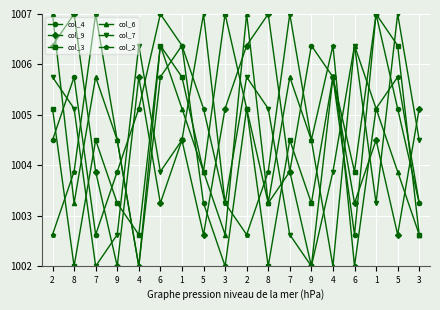

At which label is col_7 closest to 1004?

6